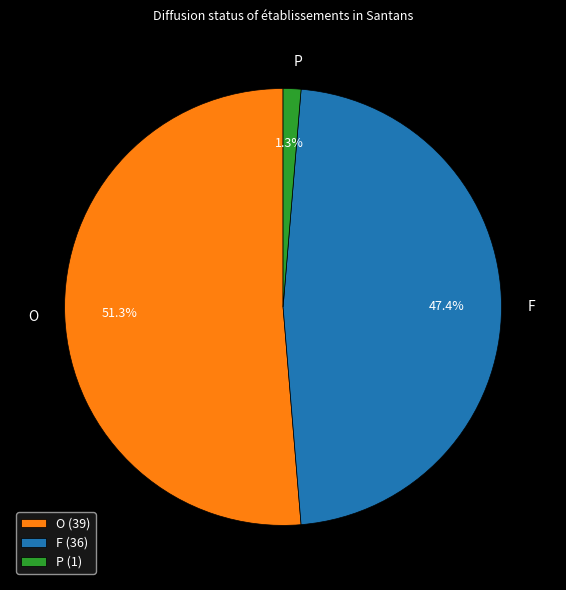

Combined, what portion of the pie is P and F?

48.7%